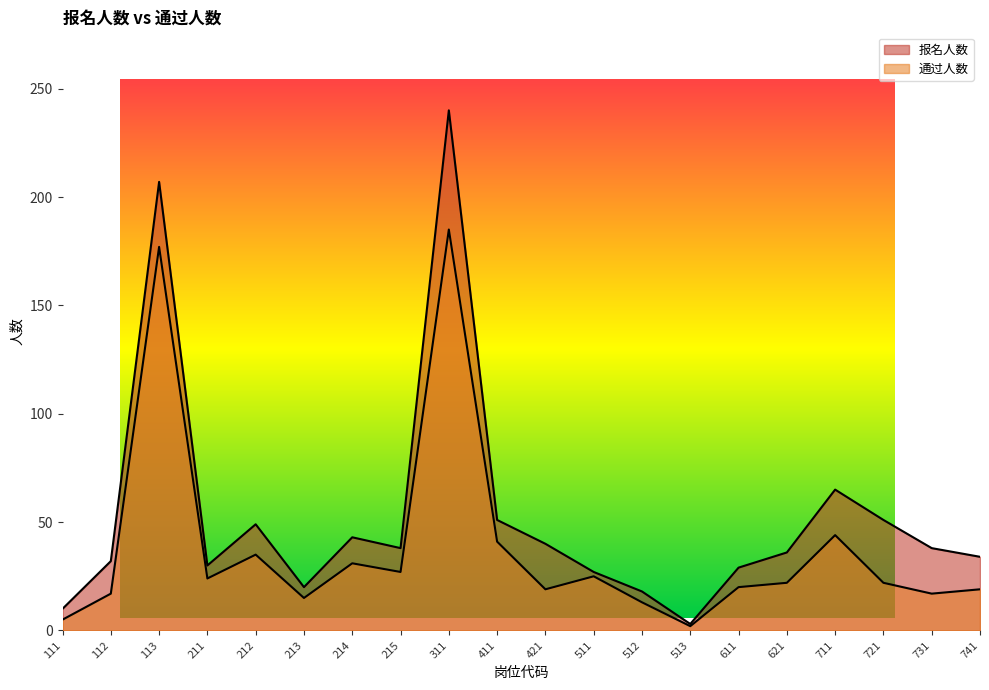

Where does the 报名人数 series first go above 38?

113